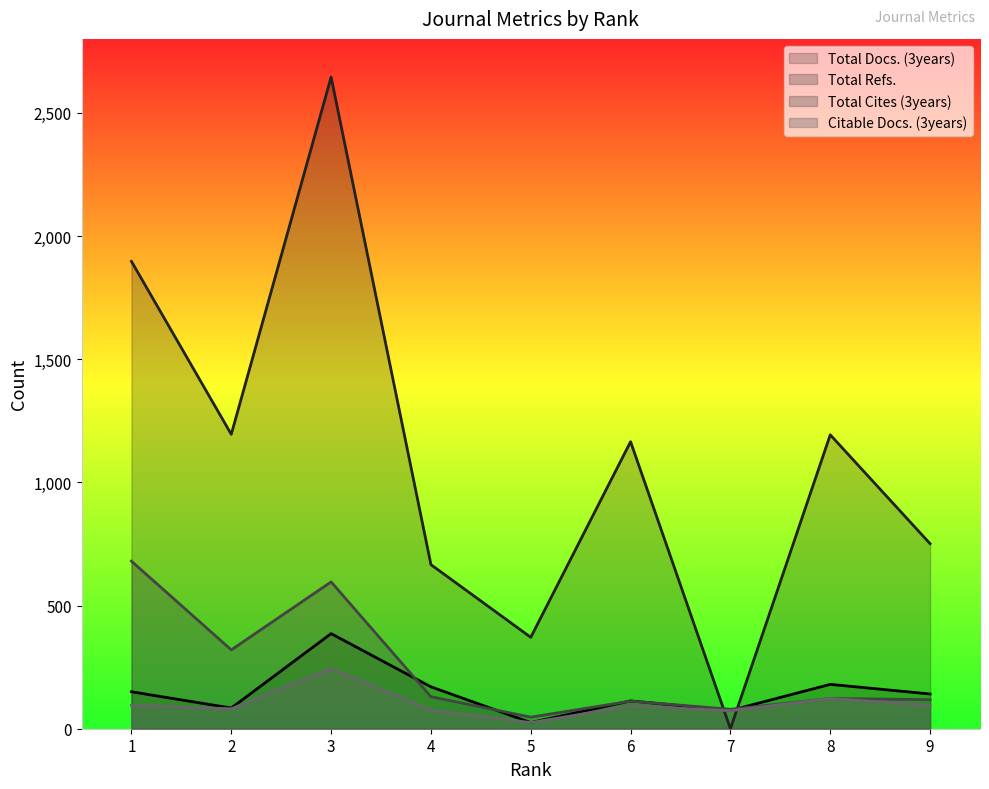

At which category is the sum across all series the highest?

3